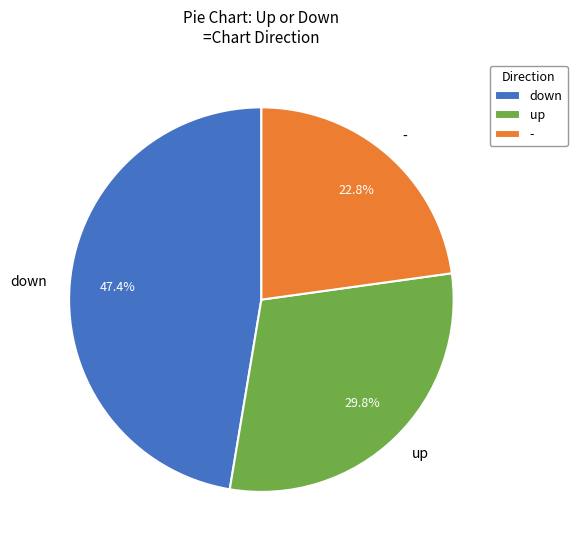

Which category has the biggest portion of the pie?

down